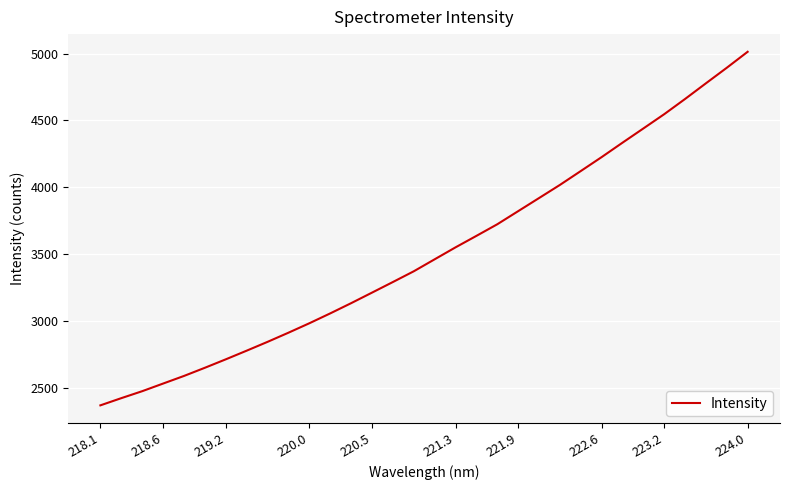

What is the smallest value displayed?

2370.8